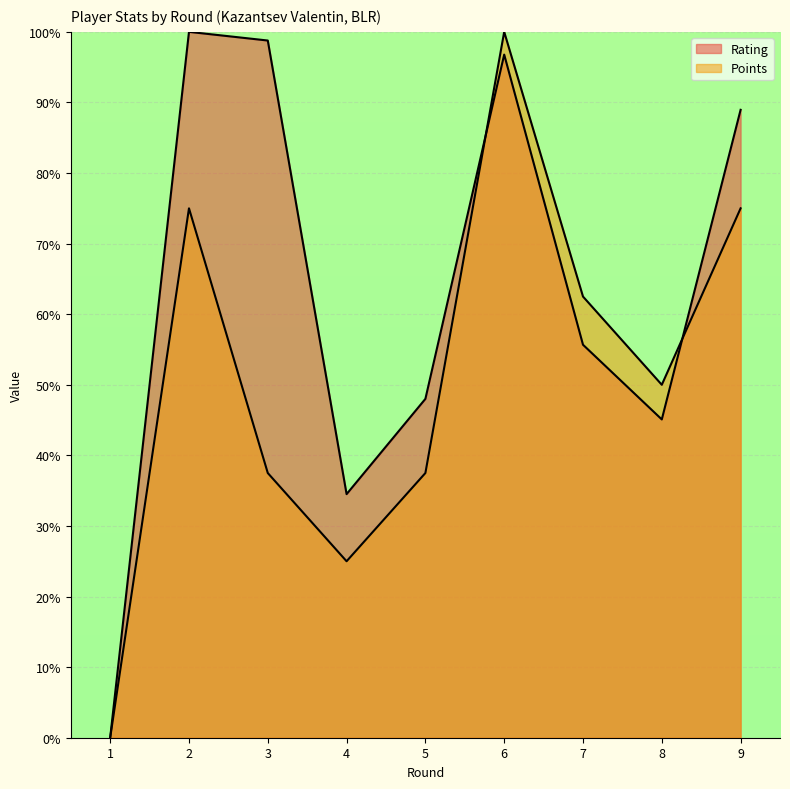

Reading left to right, list all the values displayed in this chart.

Rating: 0.0	100.0	98.8	34.5	48.0	96.8	55.7	45.1	89.0
Points: 0.0	75.0	37.5	25.0	37.5	100.0	62.5	50.0	75.0